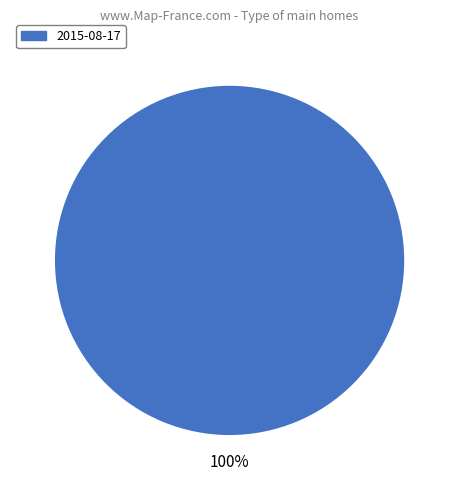

To the nearest percent, what portion does 2015-08-17 represent?

100%